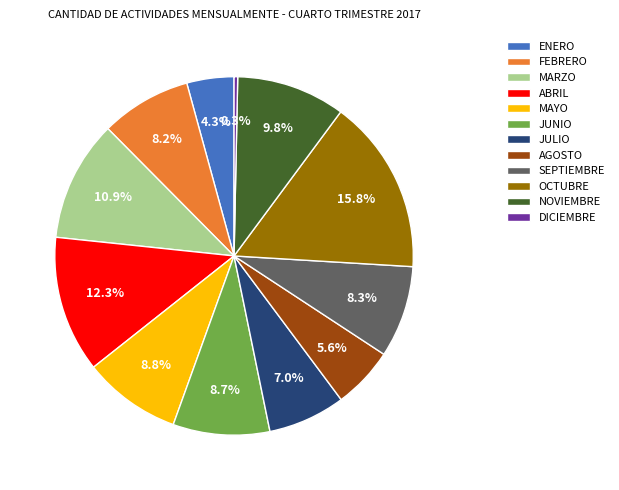

Combined, do ABRIL and ENERO account for over 50%?

No